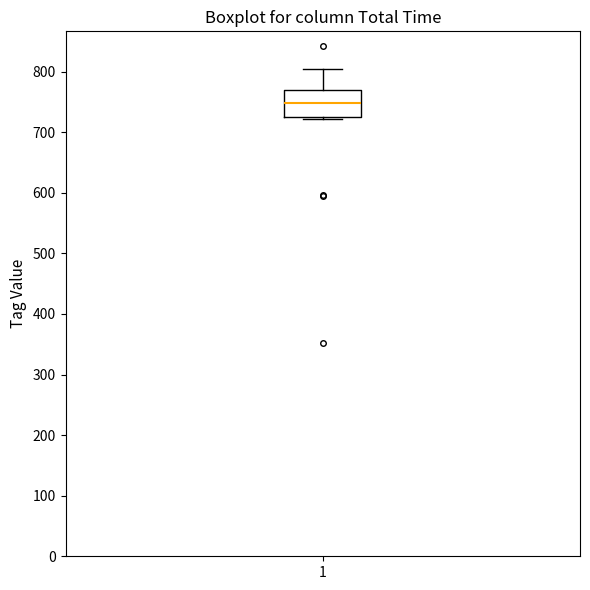

Read this box plot against the y-axis: the position of the median line, the range covered by the box, and the ends of both whiskers. The values are not printed on the chart, so give them approximately, as read against the axis.

median 750, box 730 to 770, whiskers 720 to 800